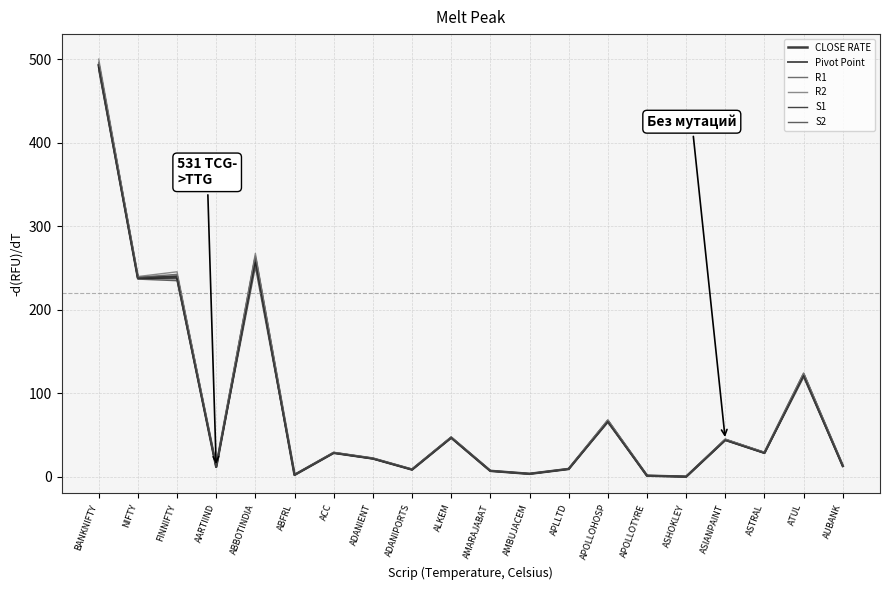

Which series changed the most between ASTRAL and ATUL?

R2